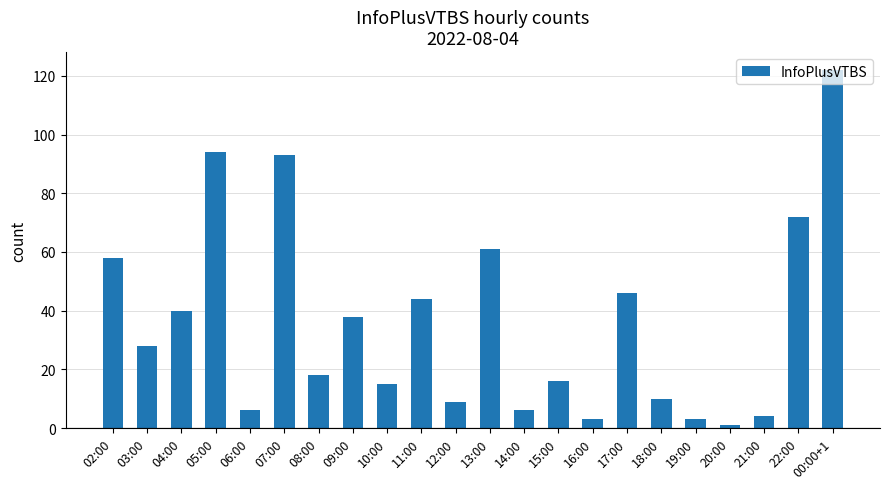

What is the difference between the second highest and minimum values?

93